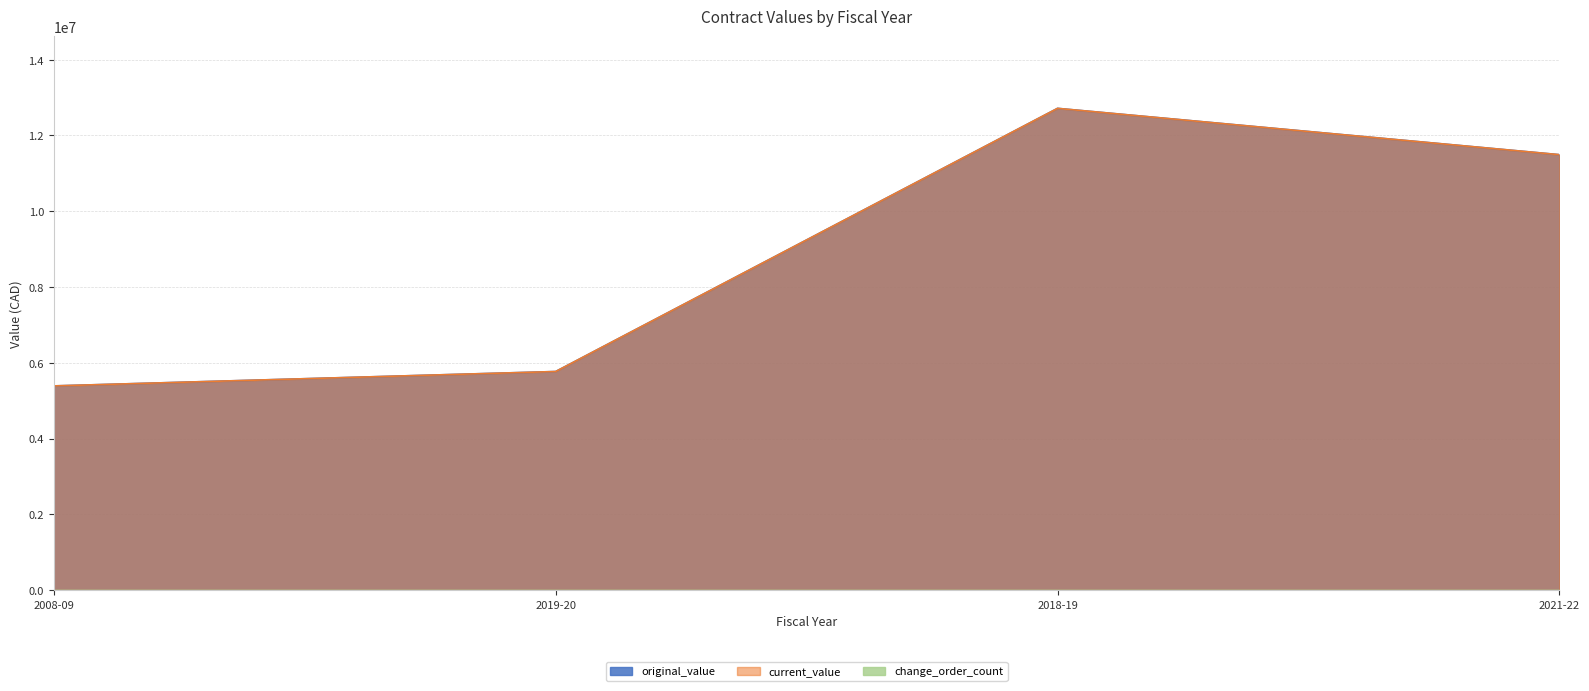

The value of current_value at 2008-09 is 1717568.9. True or false?

False